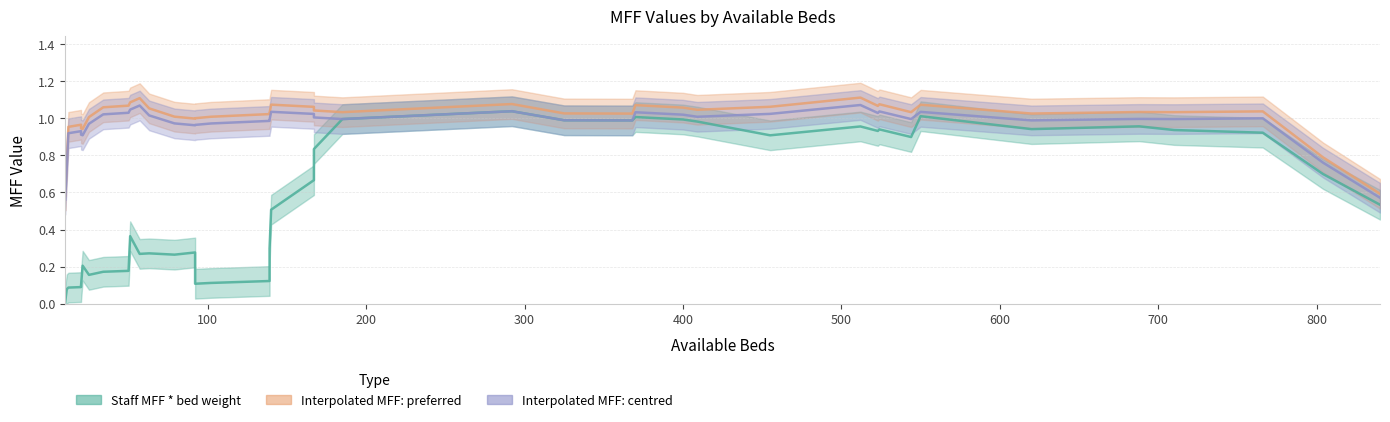

The Interpolated MFF: preferred series shows 1.3 at 370. True or false?

False